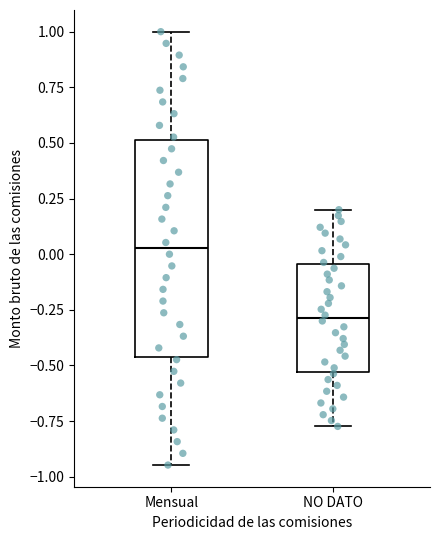

Where does the lower whisker of the box for NO DATO end on the y-axis? The values are not printed on the chart, so give them approximately, as read against the axis.

-0.75